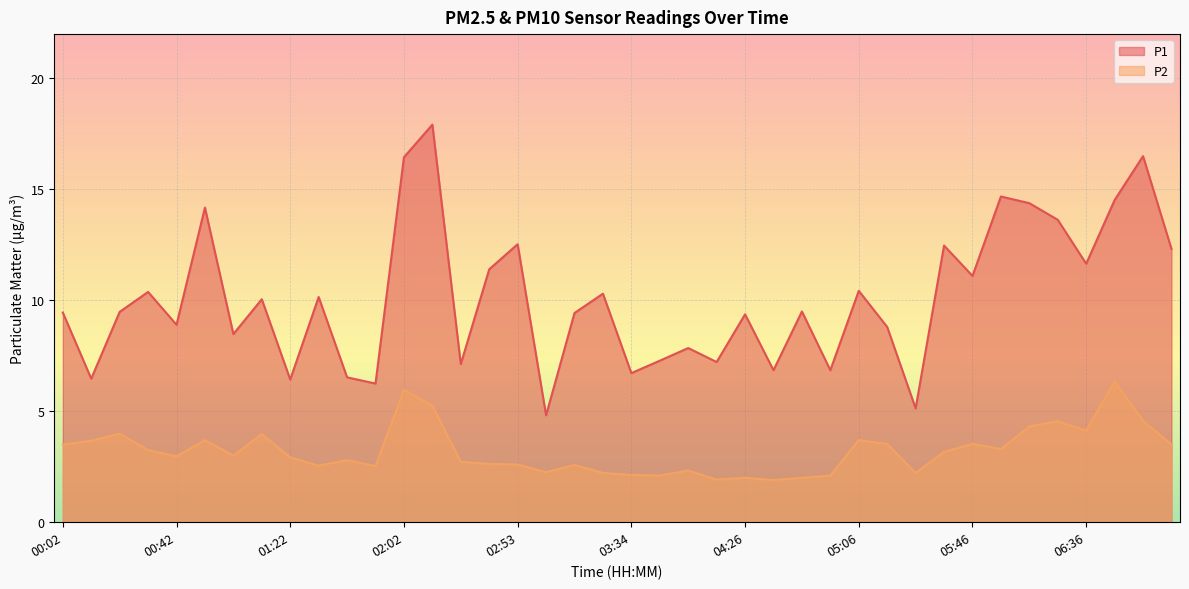

The value of P1 at 07:06 is 12.3. True or false?

True